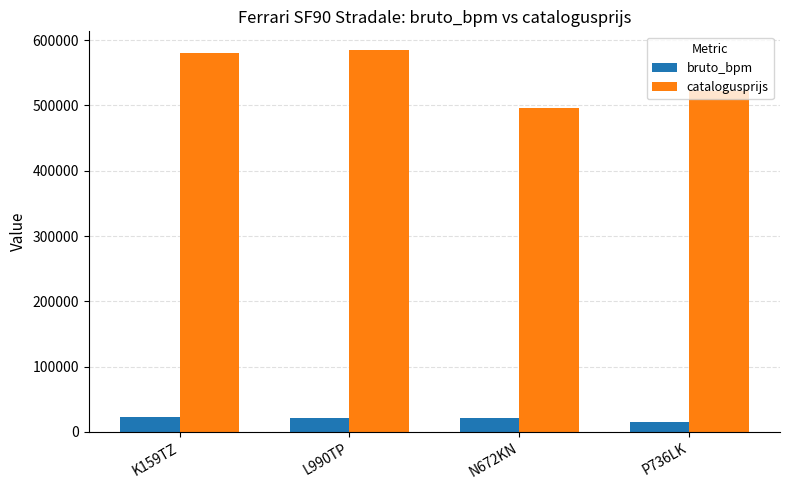

What is the value of the catalogusprijs bar at the 1st from the left?

580020